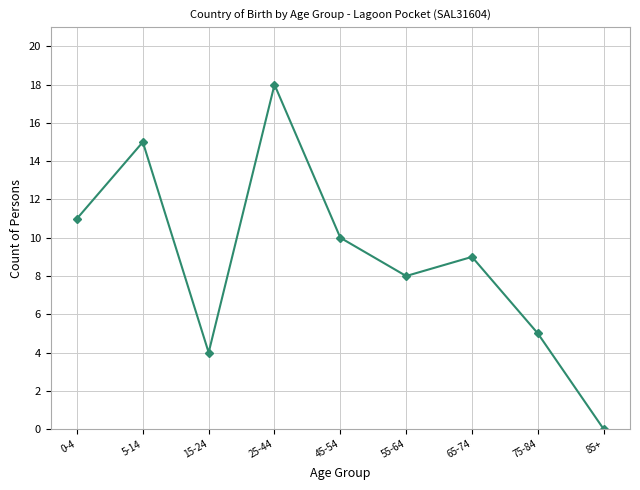

True or false: the data shows 8 at 55-64.

True